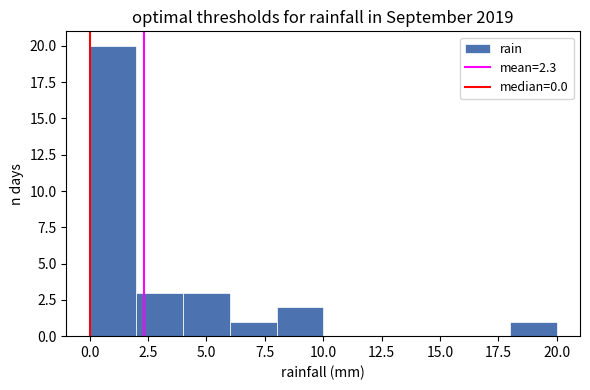

Reading left to right, list every bar in this chart as the range it spans on the x-axis followed by its height. The values are not printed on the chart, so give them approximately, as read against the axis.

0 to 2: 20
2 to 4: 3
4 to 6: 3
6 to 8: 1
8 to 10: 2
10 to 12: 0
12 to 14: 0
14 to 16: 0
16 to 18: 0
18 to 20: 1